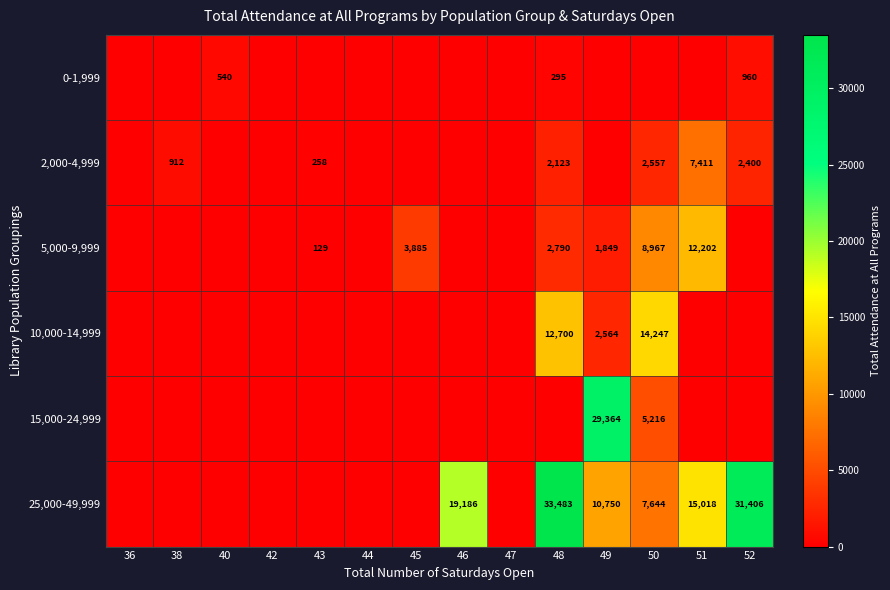

What is the average value of the 2,000-4,999 series?

1119